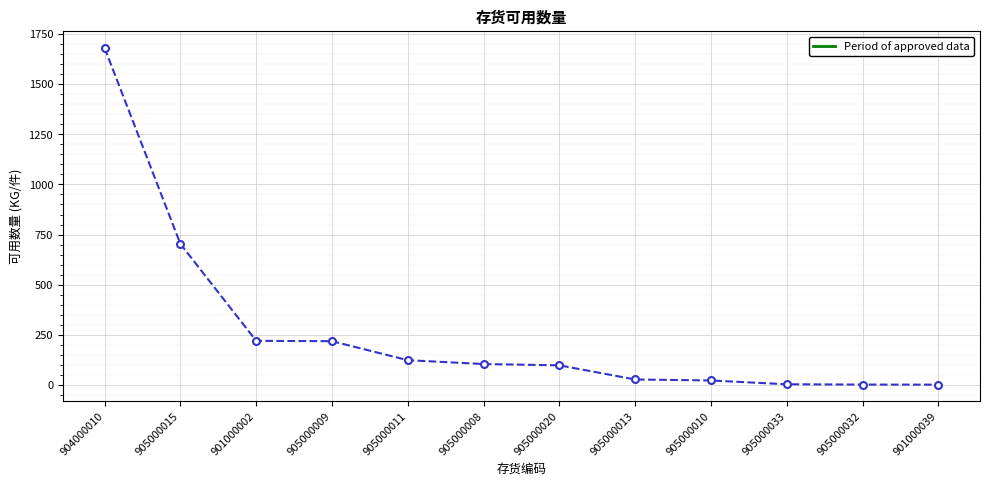

Between 905000008 and 905000013, which is larger?

905000008